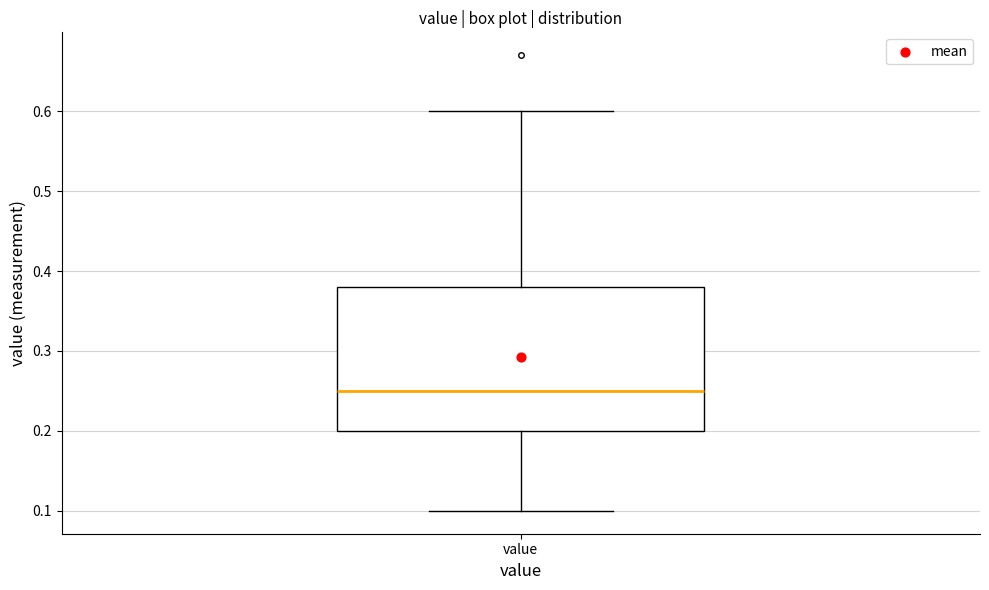

Read this box plot against the y-axis: the position of the median line, the range covered by the box, and the ends of both whiskers. The values are not printed on the chart, so give them approximately, as read against the axis.

median 0.25, box 0.20 to 0.38, whiskers 0.10 to 0.60